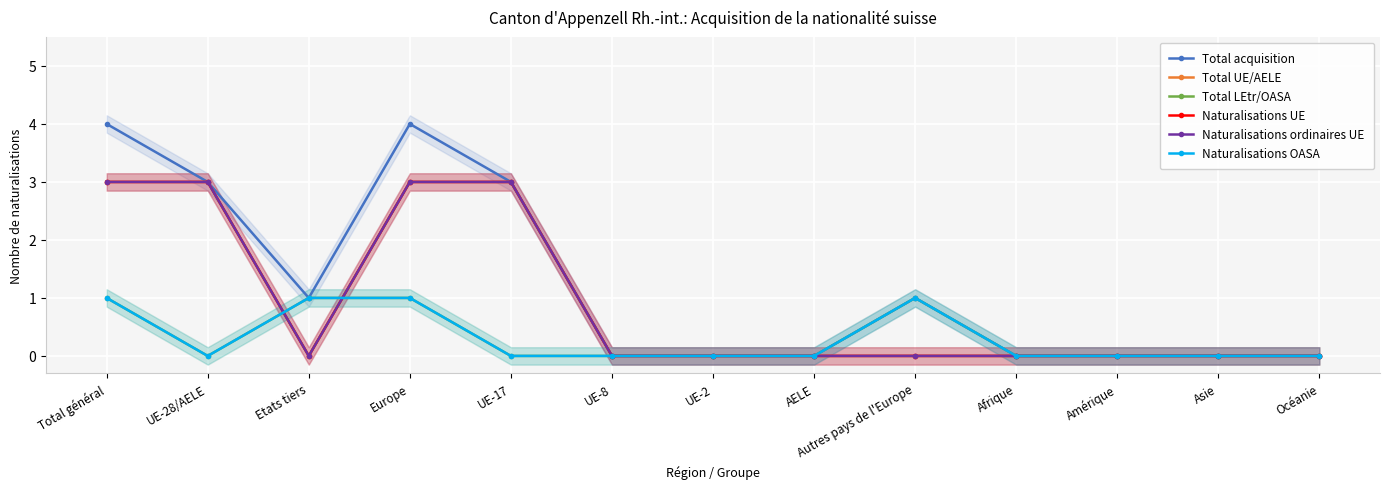

Rank the categories by Naturalisations OASA value from lowest to highest.

UE-28/AELE, UE-17, UE-8, UE-2, AELE, Afrique, Amérique, Asie, Océanie, Total général, Etats tiers, Europe, Autres pays de l'Europe